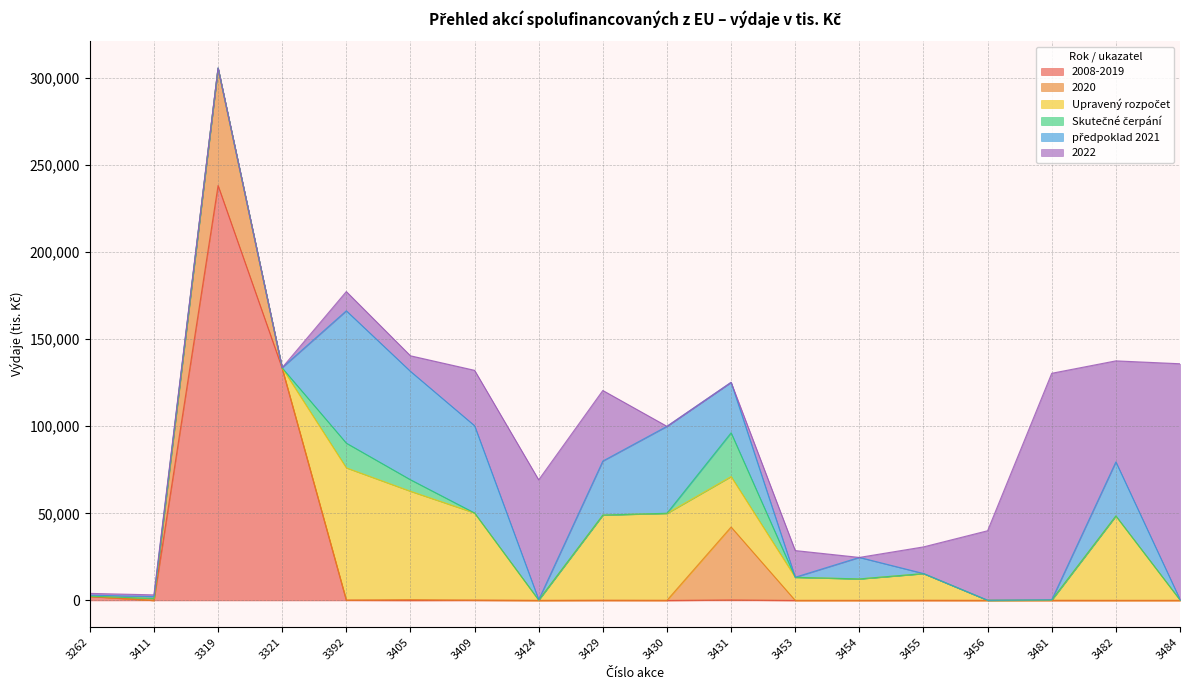

Where is předpoklad 2021 nearest to the value 38001?

3429